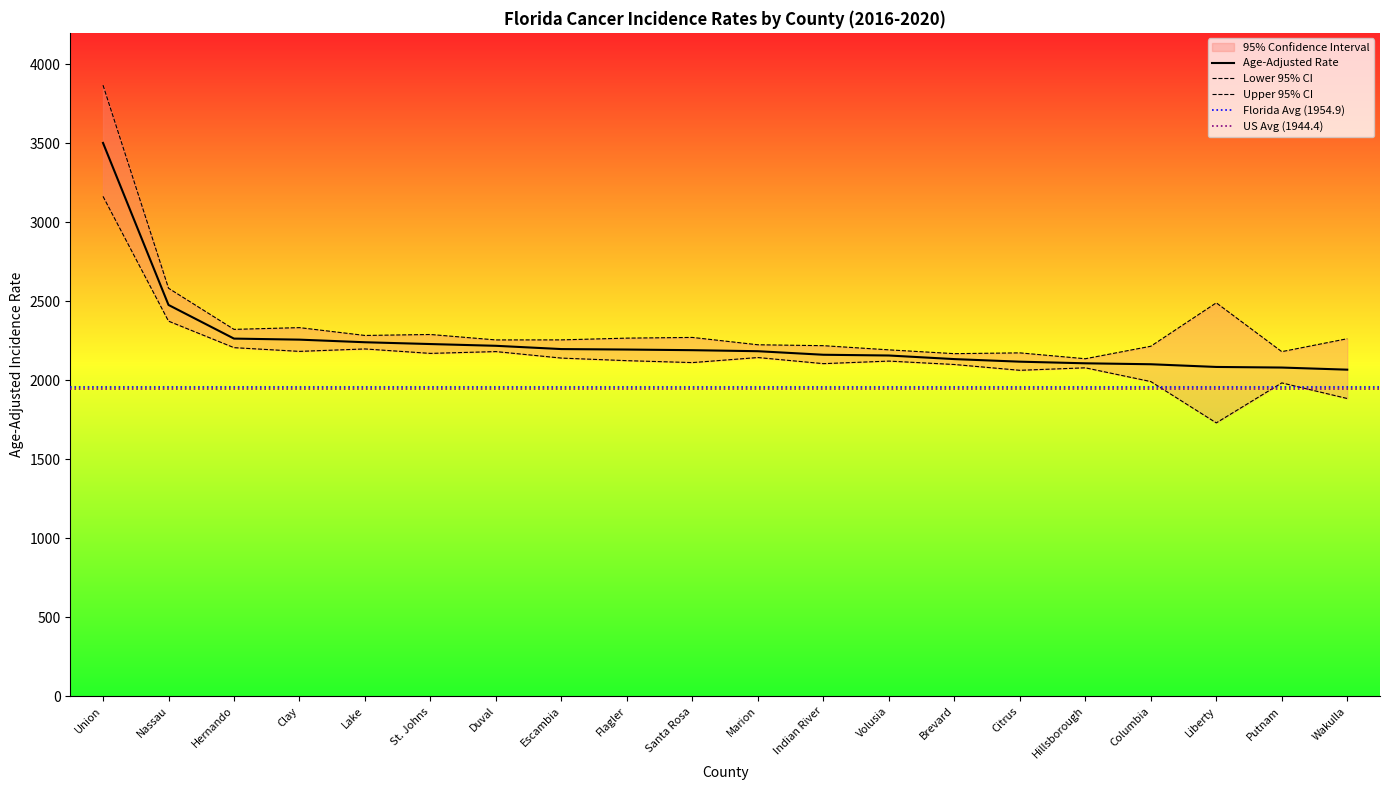

True or false: Age-Adjusted Rate has more than 1 interior local peaks.

False